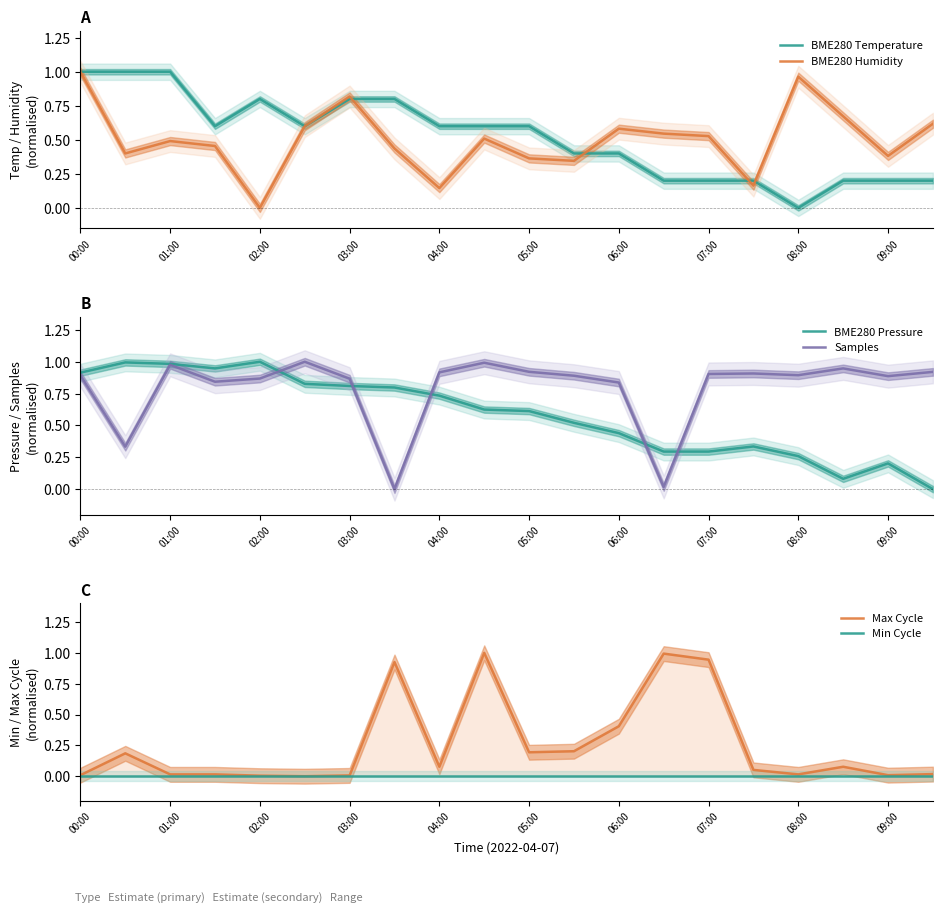

Reading right to left, transcribe all the data shown in this chart.

BME280 Temperature: 0.2	0.2	0.2	0.0	0.2	0.2	0.2	0.4	0.4	0.6	0.6	0.6	0.8	0.8	0.6	0.8	0.6	1.0	1.0	1.0
BME280 Humidity: 0.6	0.4	0.7	1.0	0.2	0.5	0.5	0.6	0.3	0.4	0.5	0.1	0.4	0.8	0.6	0.0	0.5	0.5	0.4	1.0
BME280 Pressure: 0.0	0.2	0.1	0.3	0.3	0.3	0.3	0.4	0.5	0.6	0.6	0.7	0.8	0.8	0.8	1.0	0.9	1.0	1.0	0.9
Samples: 0.9	0.9	0.9	0.9	0.9	0.9	0.0	0.8	0.9	0.9	1.0	0.9	0.0	0.9	1.0	0.9	0.8	1.0	0.3	0.9
Max Cycle: 0.0	0.0	0.1	0.0	0.1	0.9	1.0	0.4	0.2	0.2	1.0	0.1	0.9	0.0	0.0	0.0	0.0	0.0	0.2	0.0
Min Cycle: 0.0	0.0	0.0	0.0	0.0	0.0	0.0	0.0	0.0	0.0	0.0	0.0	0.0	0.0	0.0	0.0	0.0	0.0	0.0	0.0